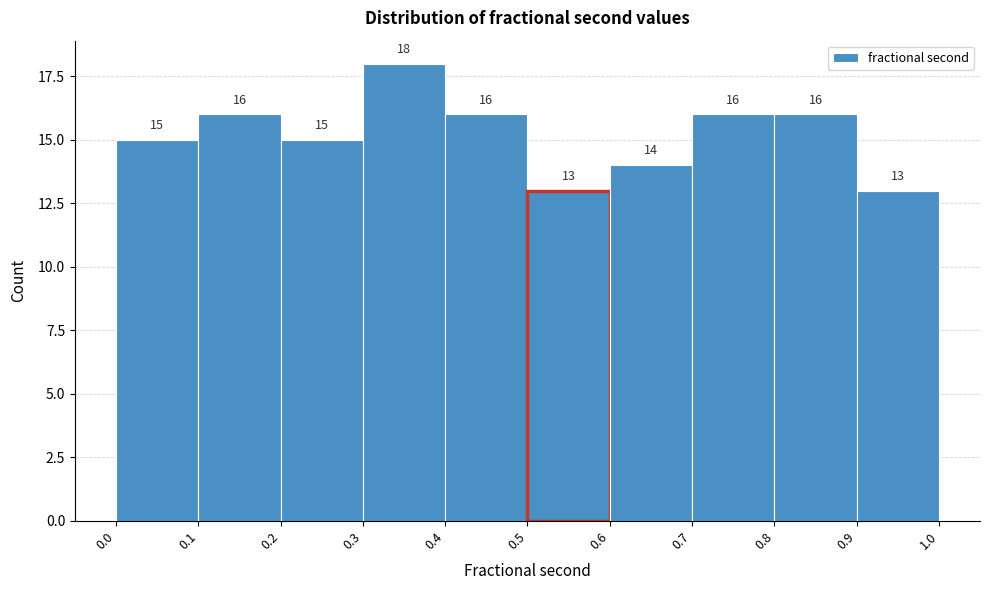

How tall is the bar that spans 0.0 to 0.1 on the x-axis?

15